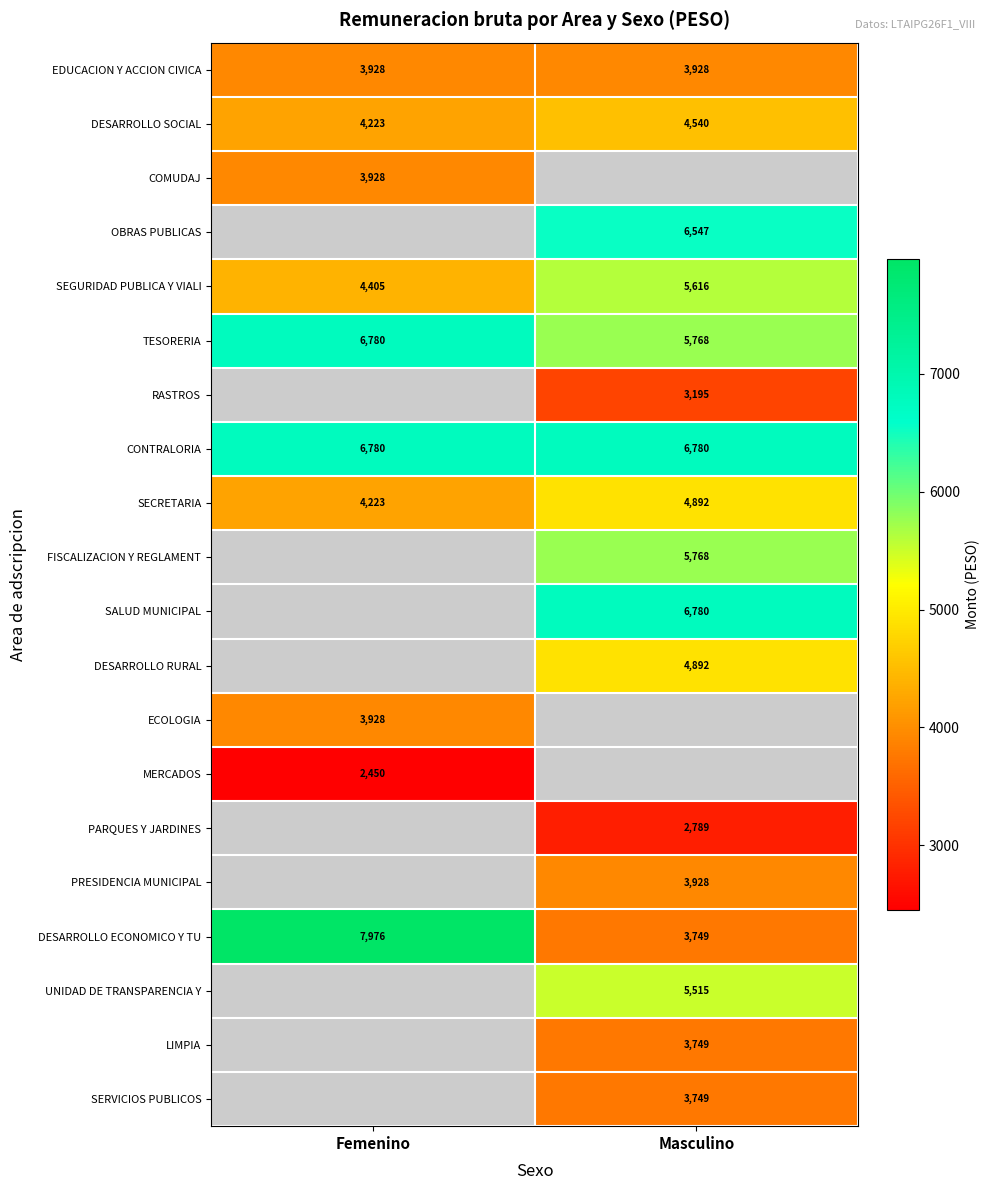

Rank the categories by TESORERIA value from lowest to highest.

Masculino, Femenino